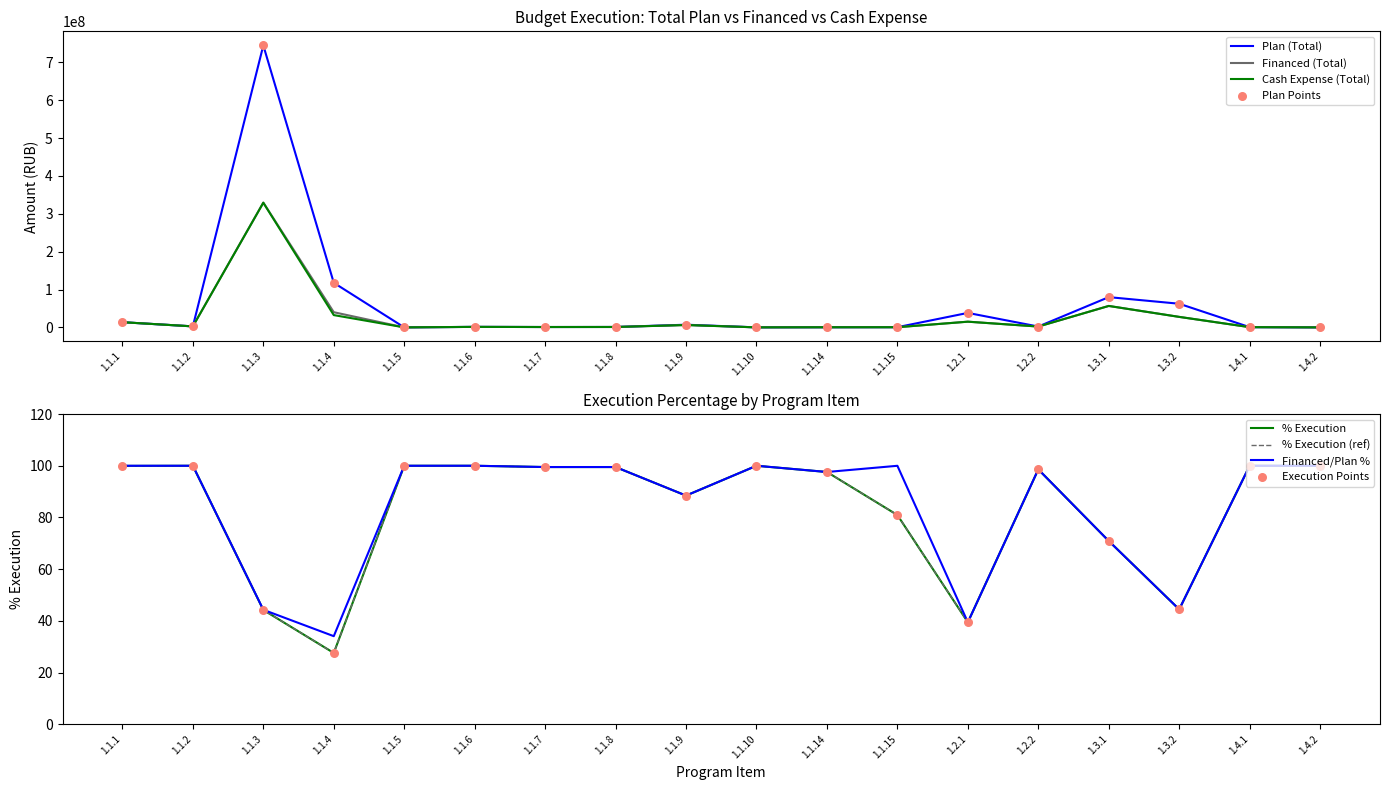

Which series has the widest spread of Y values?

Plan (Total)